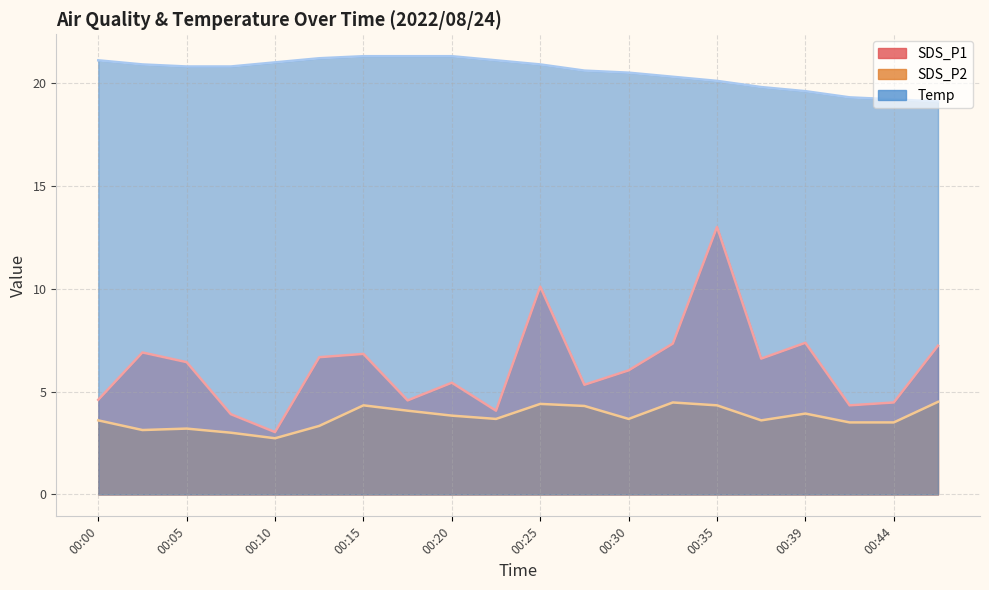

What is the difference between the Temp values at 00:00 and 00:44?

1.9